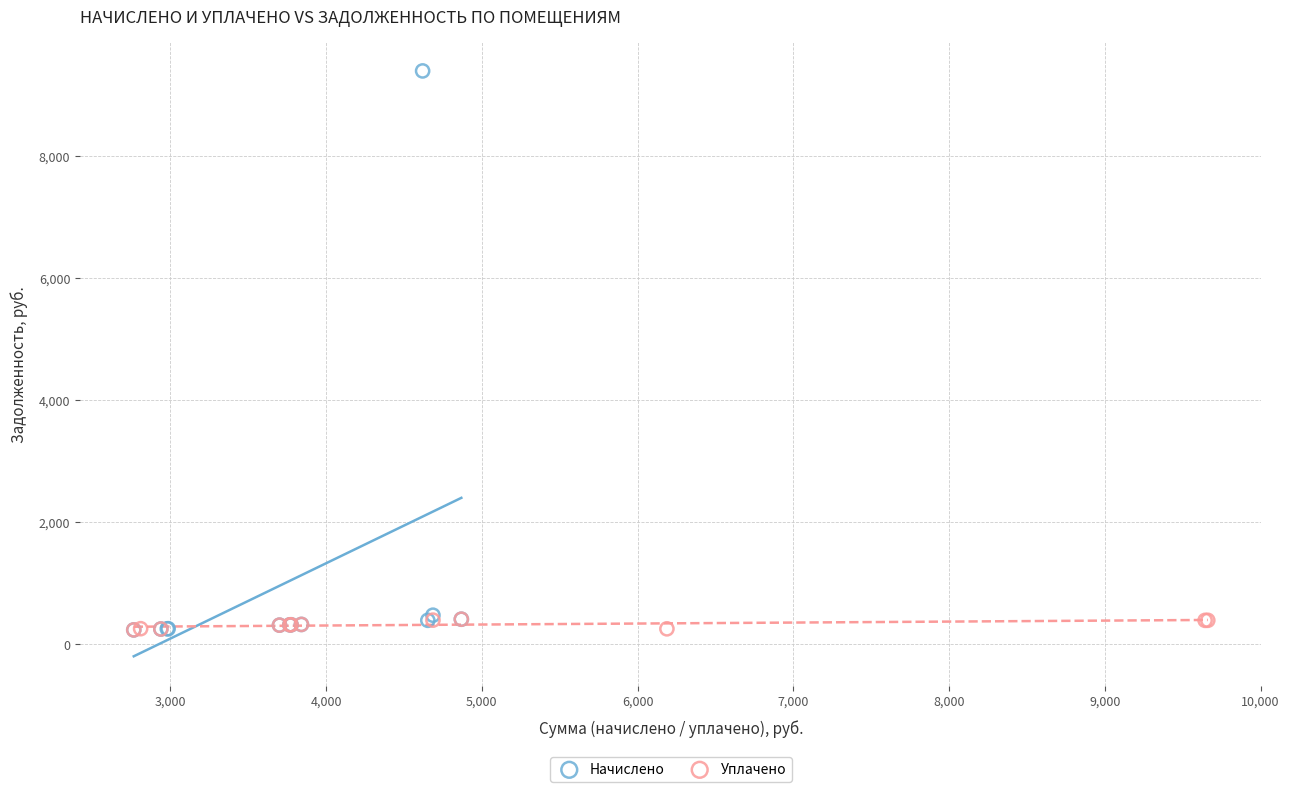

Which series contains the highest Y value?

Начислено